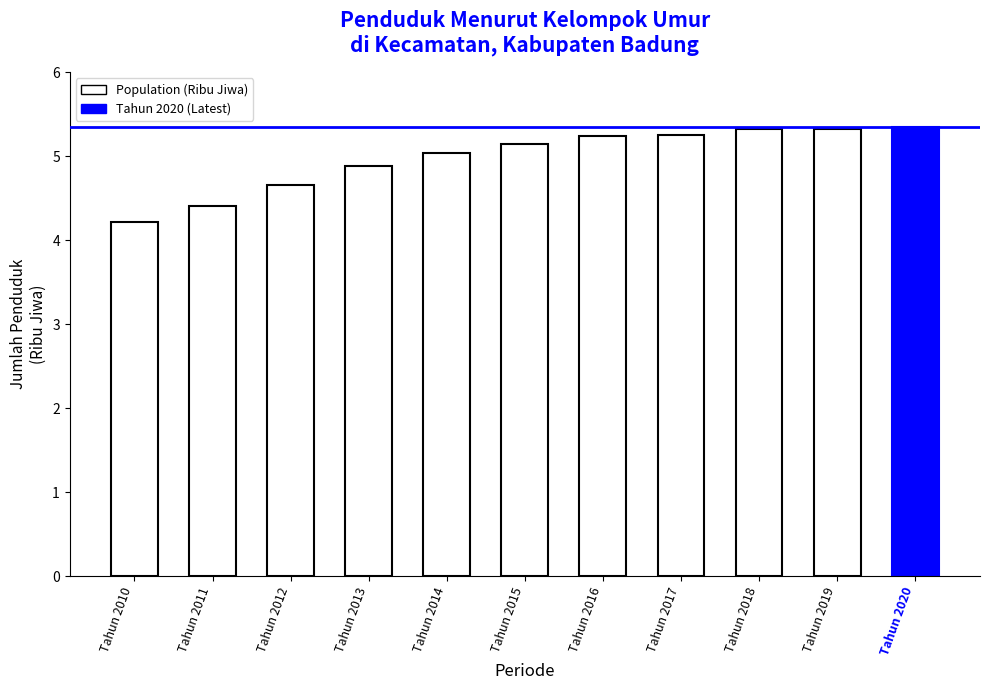

What is the difference between the maximum and minimum values?

1.1